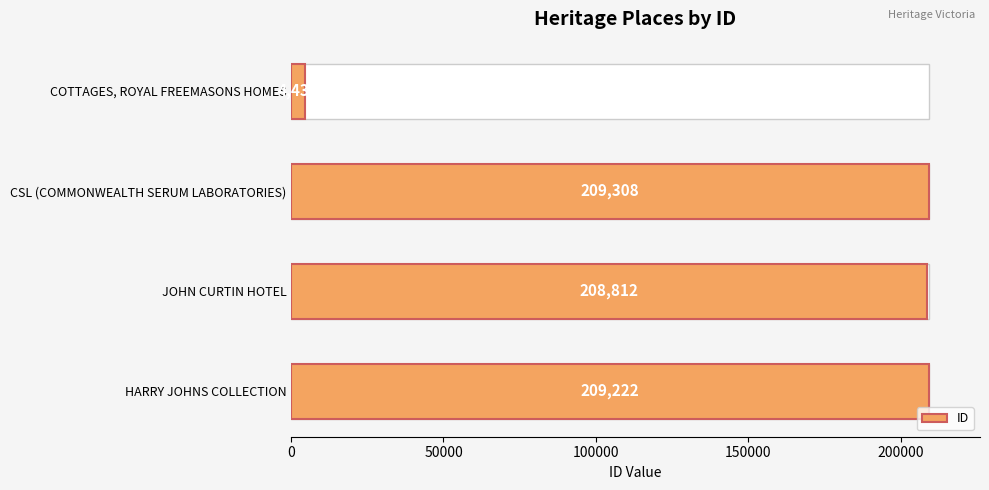

How many bars are there in total?

4